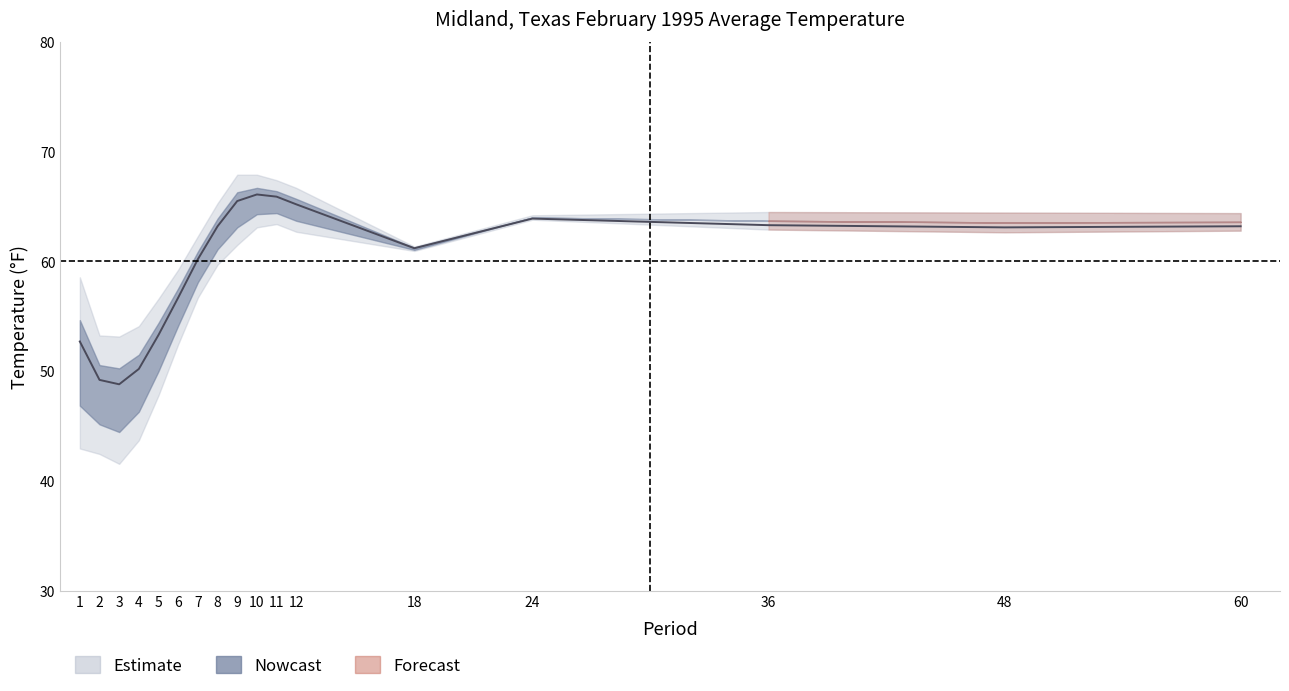

What is the average value of the Mean series?

58.3